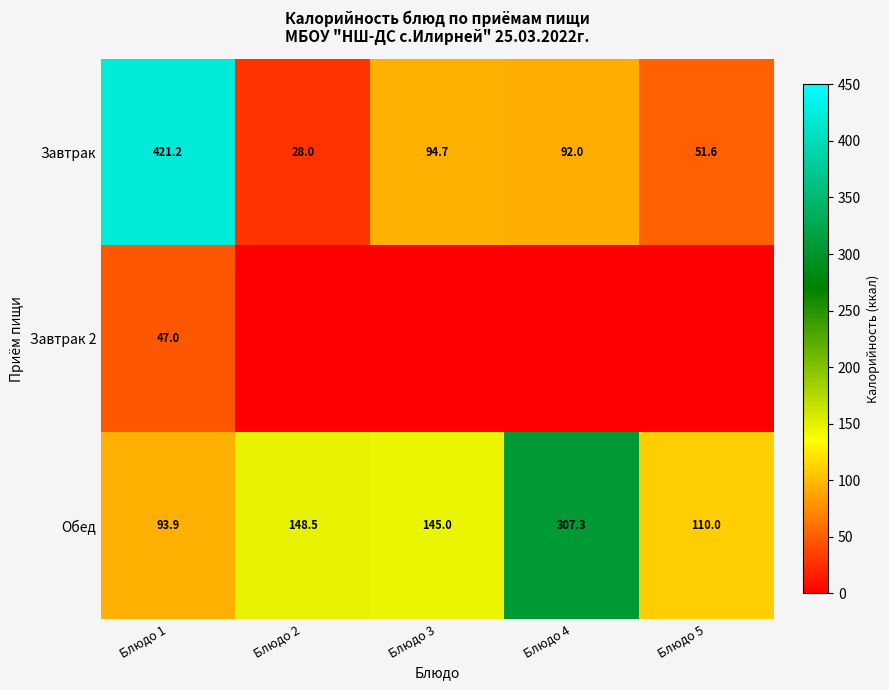

What is the highest value of the Завтрак series?

421.2